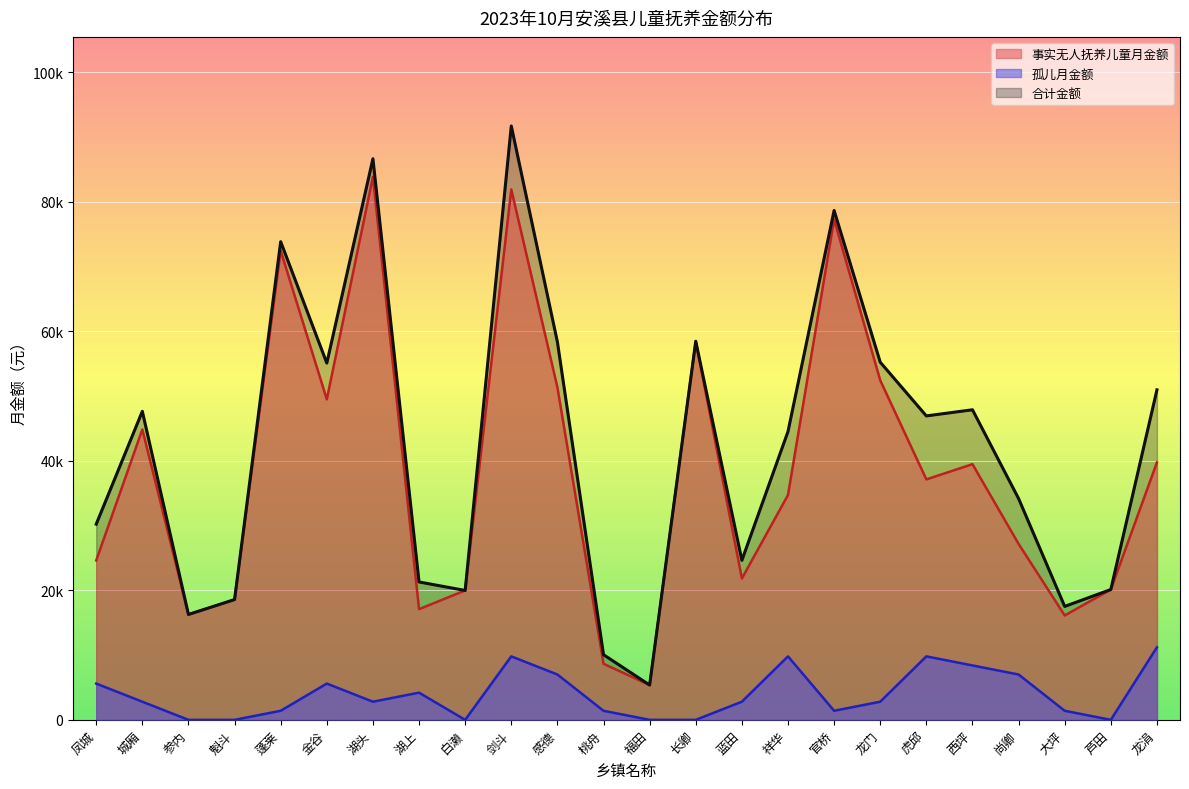

Is the value of 合计金额 at 感德 greater than the value of 孤儿月金额 at 龙涓?

Yes